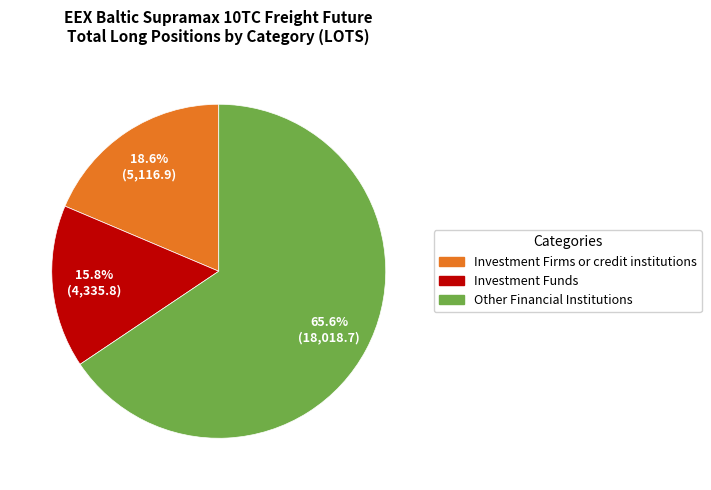

Is there any slice that represents more than half of the pie?

Yes